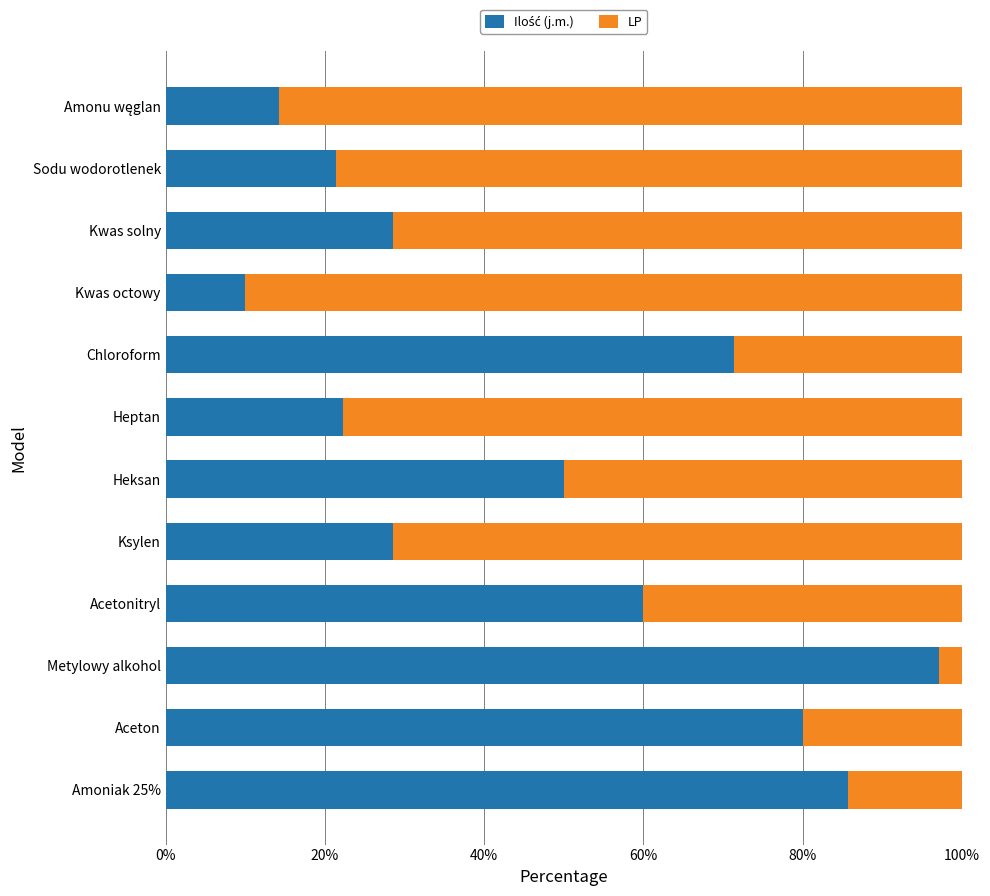

What is the total value across all series at Kwas octowy?

100.0